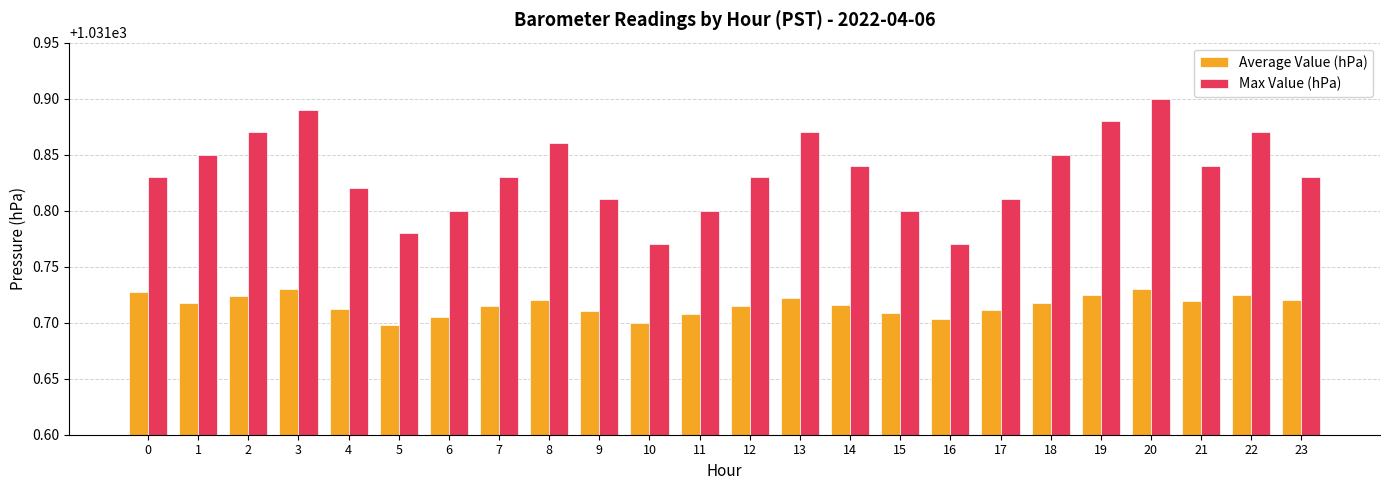

At 17, list the series in order from smallest to largest.

Average Value (hPa), Max Value (hPa)